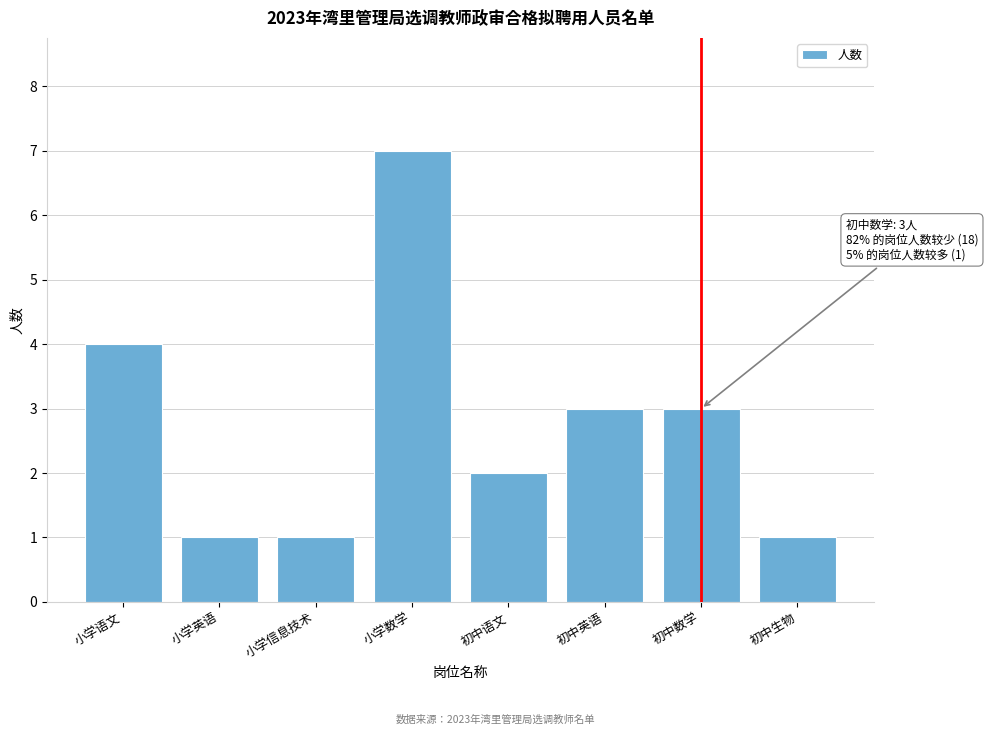

Reading right to left, what are all the values shown in this chart?

初中生物=1	初中数学=3	初中英语=3	初中语文=2	小学数学=7	小学信息技术=1	小学英语=1	小学语文=4